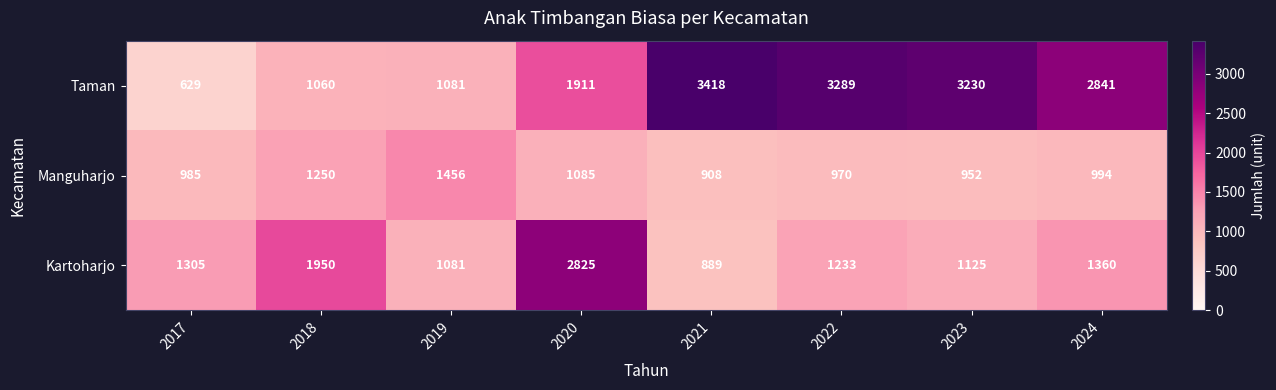

What is the difference between the maximum and minimum values in the Taman series?

2789